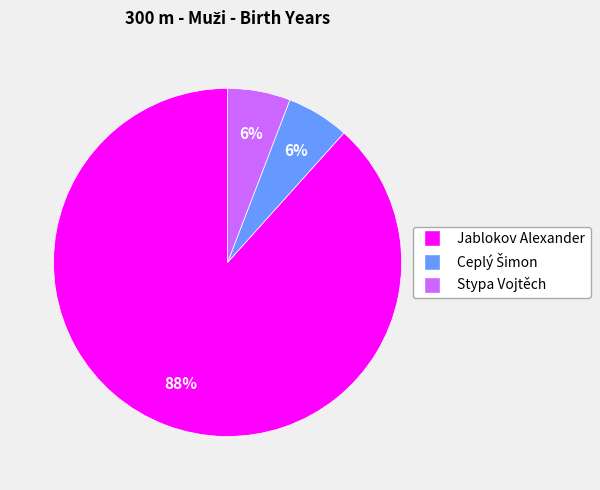

True or false: Stypa Vojtěch accounts for 18% of the total.

False